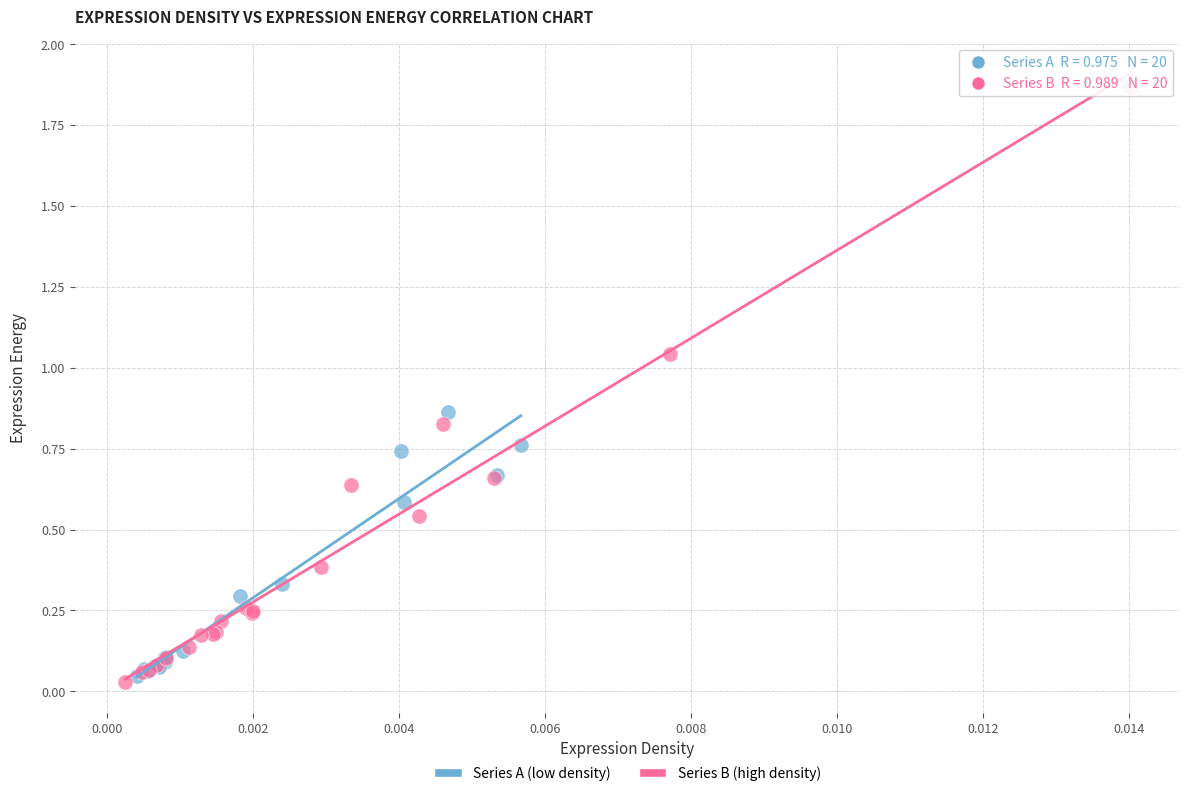

Which series has the widest spread of Y values?

Series B (high density)